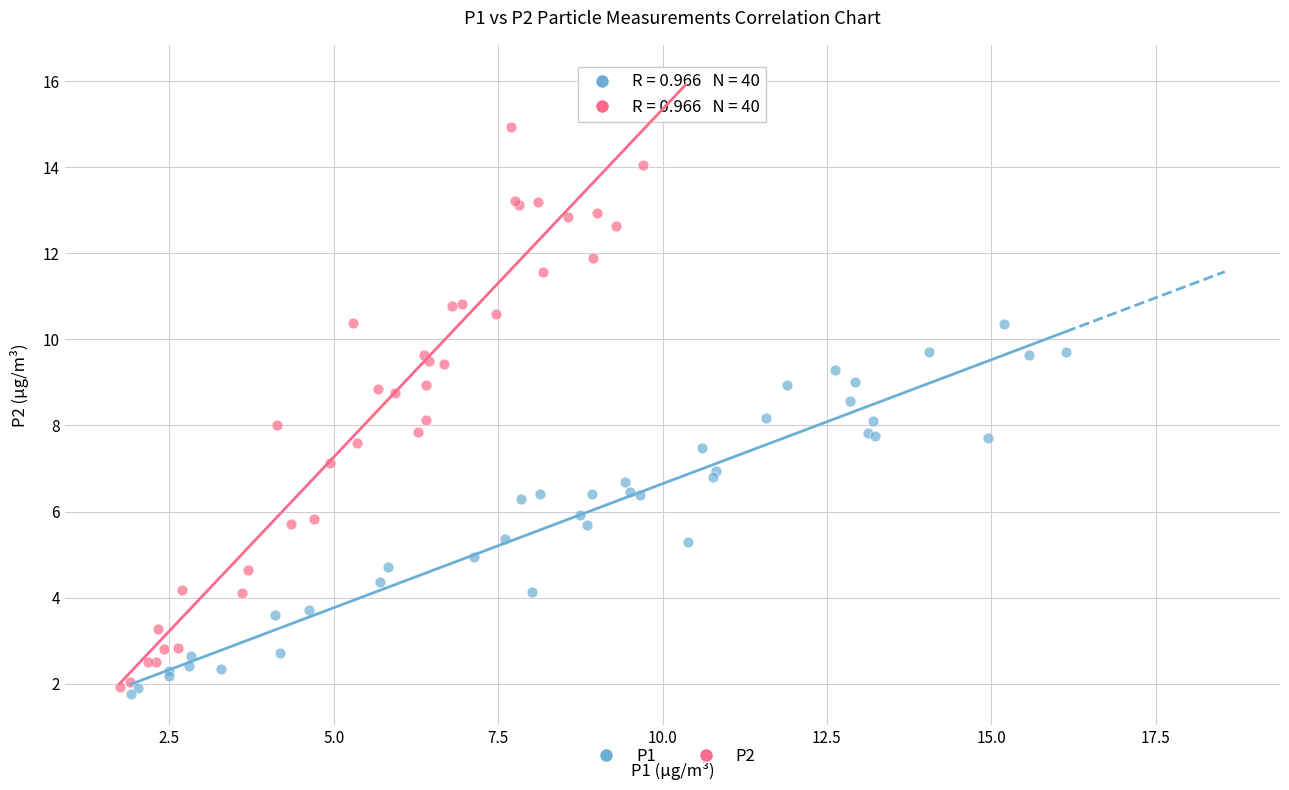

Which series contains the highest Y value?

P2